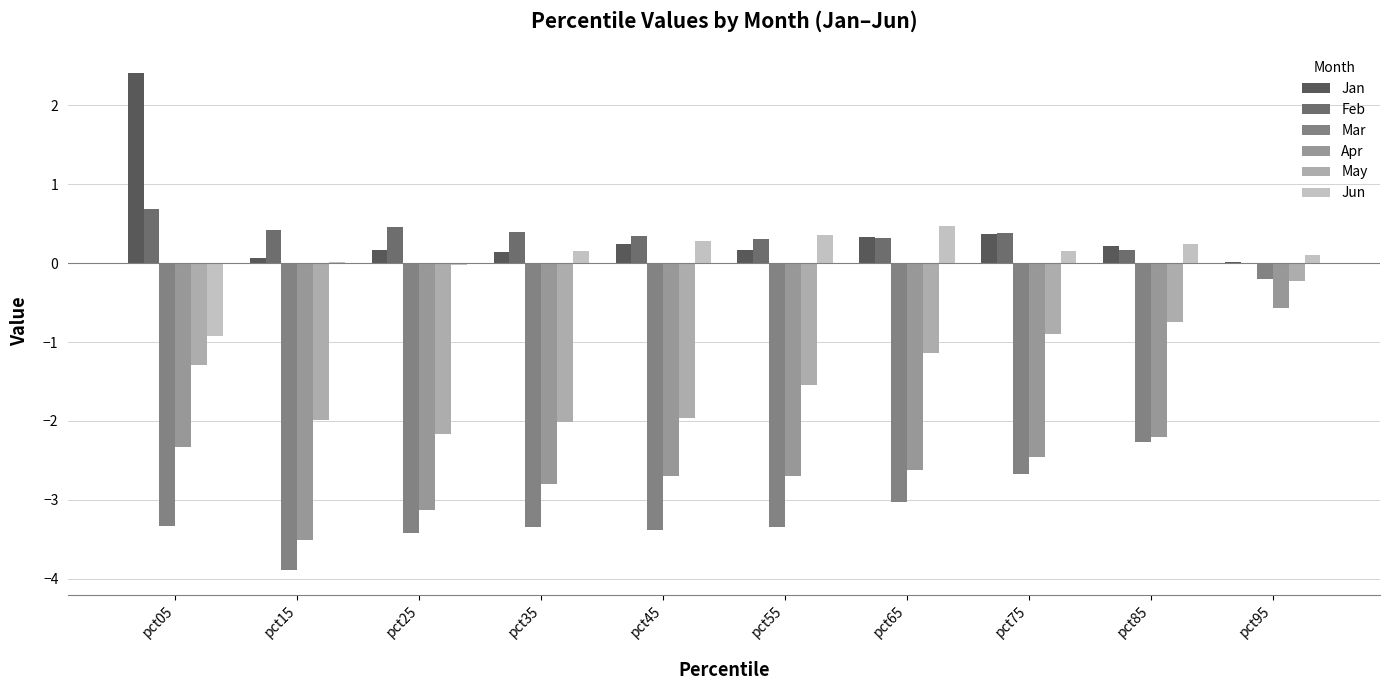

What is the difference between the maximum and minimum values in the Apr series?

2.9